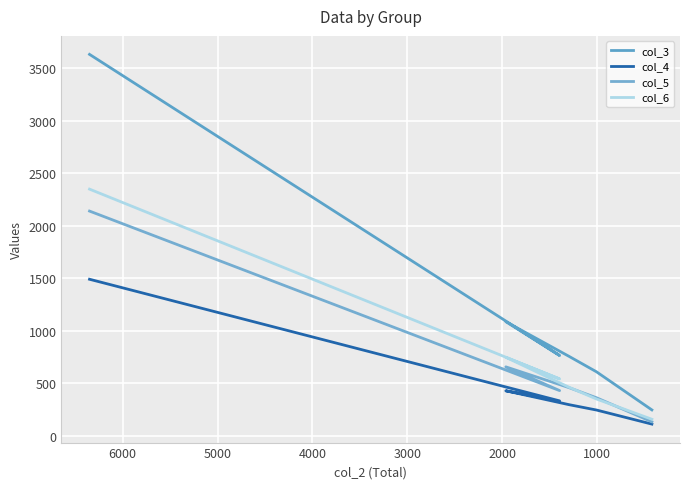

True or false: col_3 has a value of 2480 at 0.

False